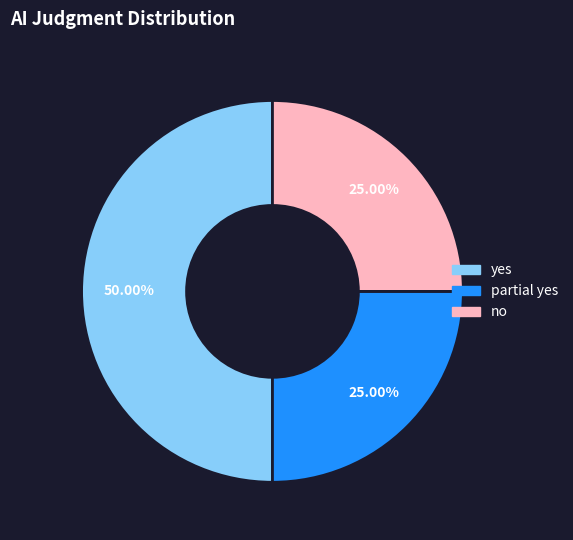

Do yes and no together represent more than half of the pie?

Yes